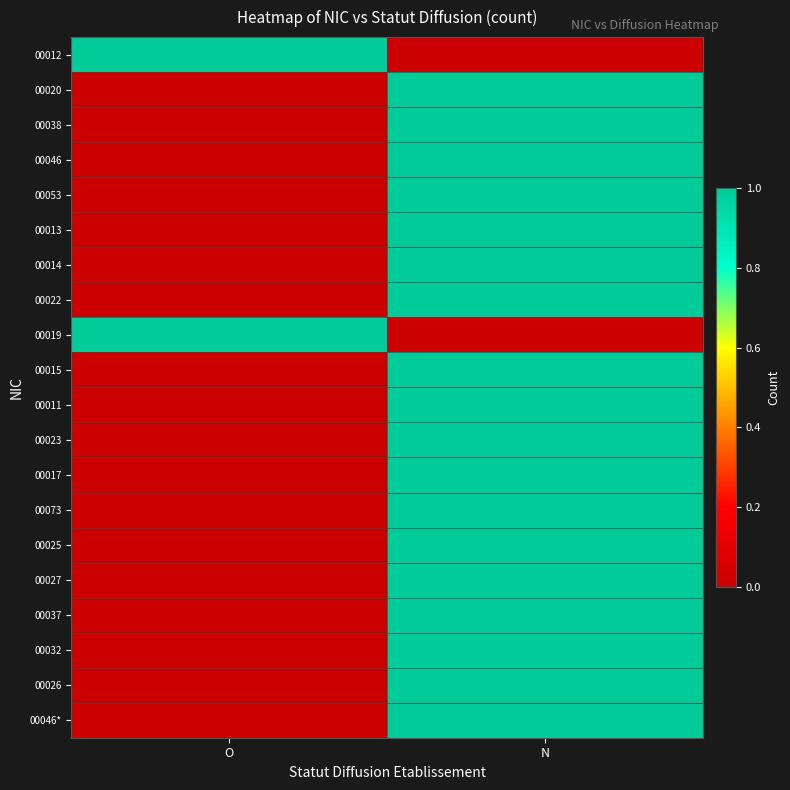

Rank the series at O from lowest to highest value.

00020, 00038, 00046, 00053, 00013, 00014, 00022, 00015, 00011, 00023, 00017, 00073, 00025, 00027, 00037, 00032, 00026, 00046*, 00012, 00019